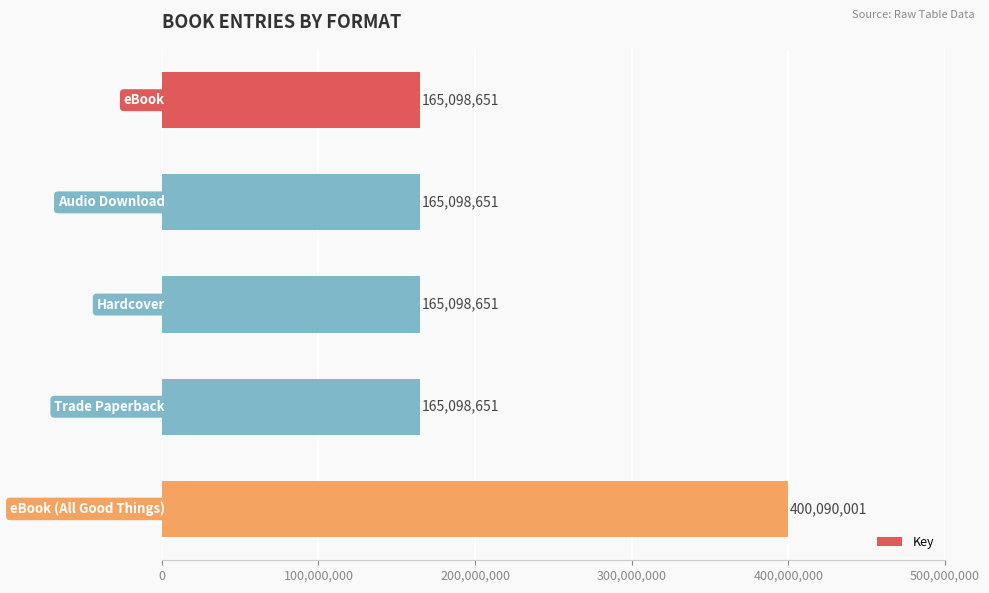

What is the average value?

212096921